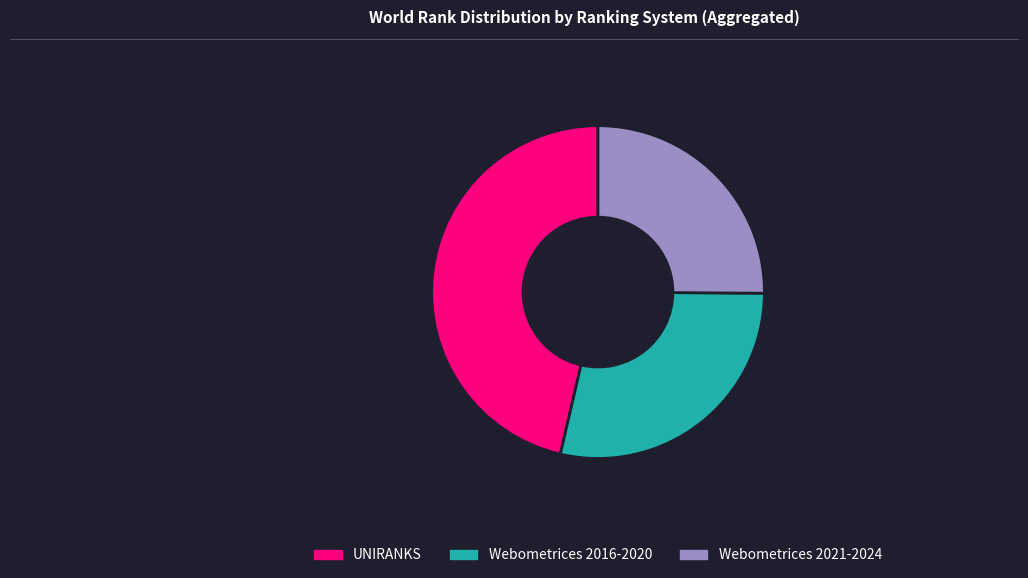

Which category has the biggest portion of the pie?

UNIRANKS